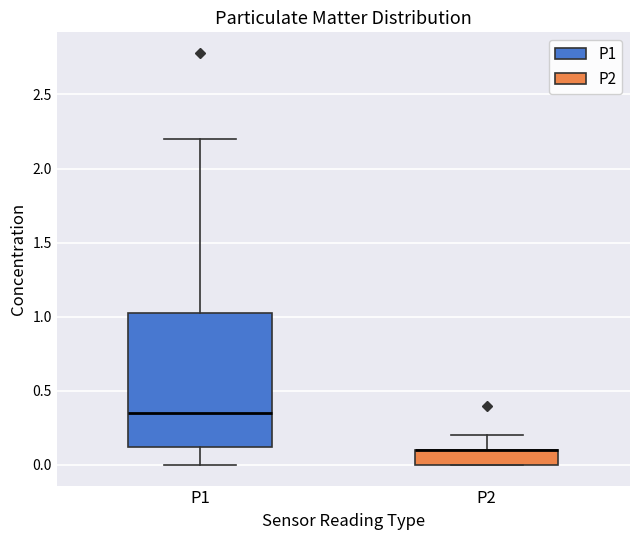

Comparing the boxes themselves (not the whiskers), which one is the tallest?

P1